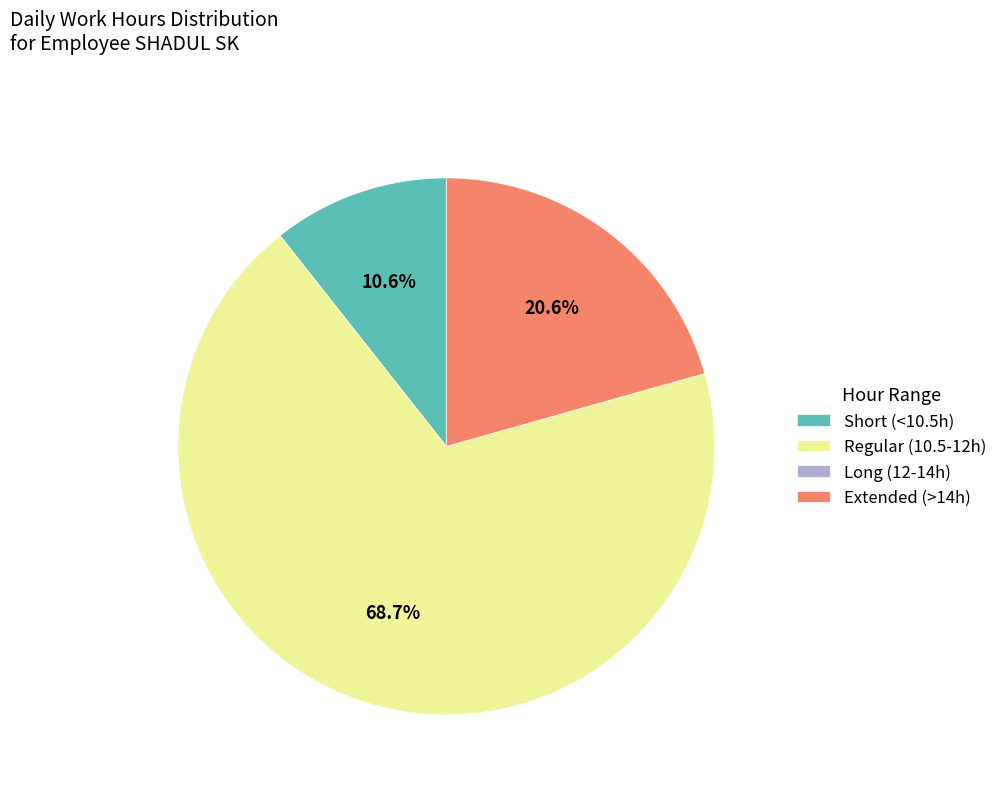

What percentage do Short (<10.5h) and Regular (10.5-12h) together represent?

79.4%